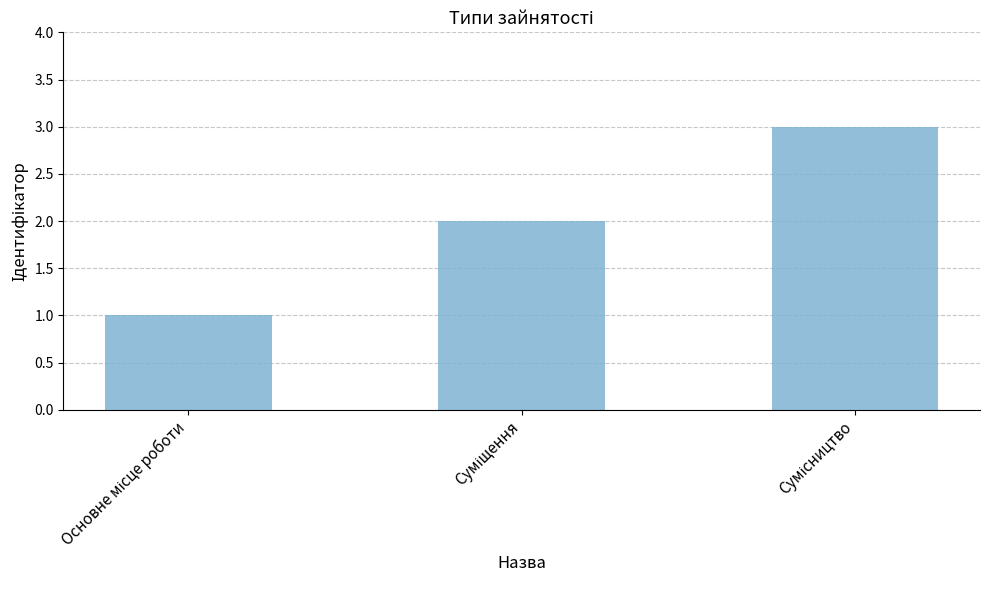

What is the greatest value displayed?

3